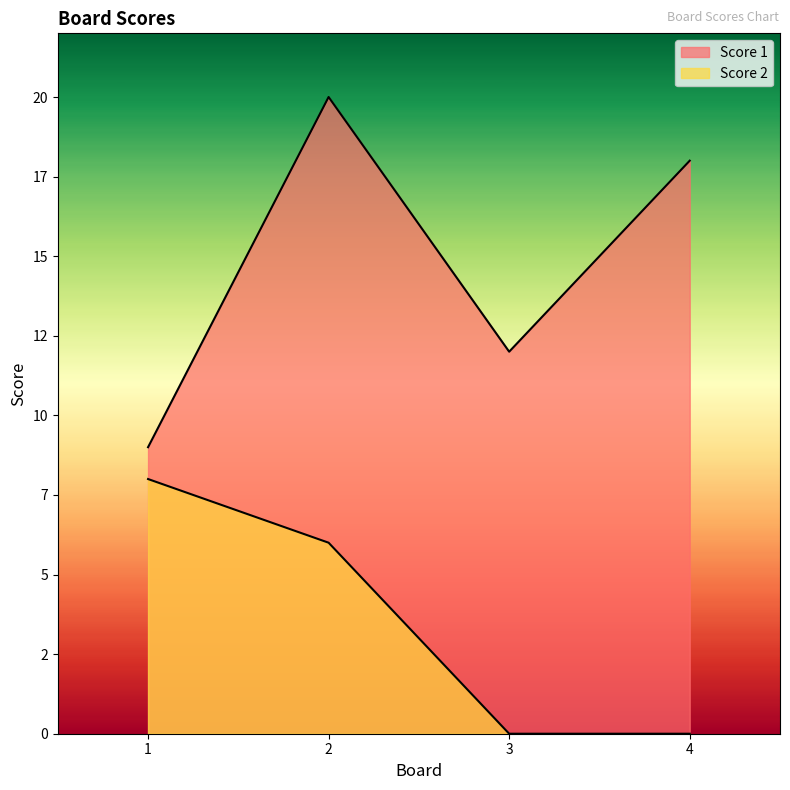

Where is Score 1 nearest to the value 14?

3